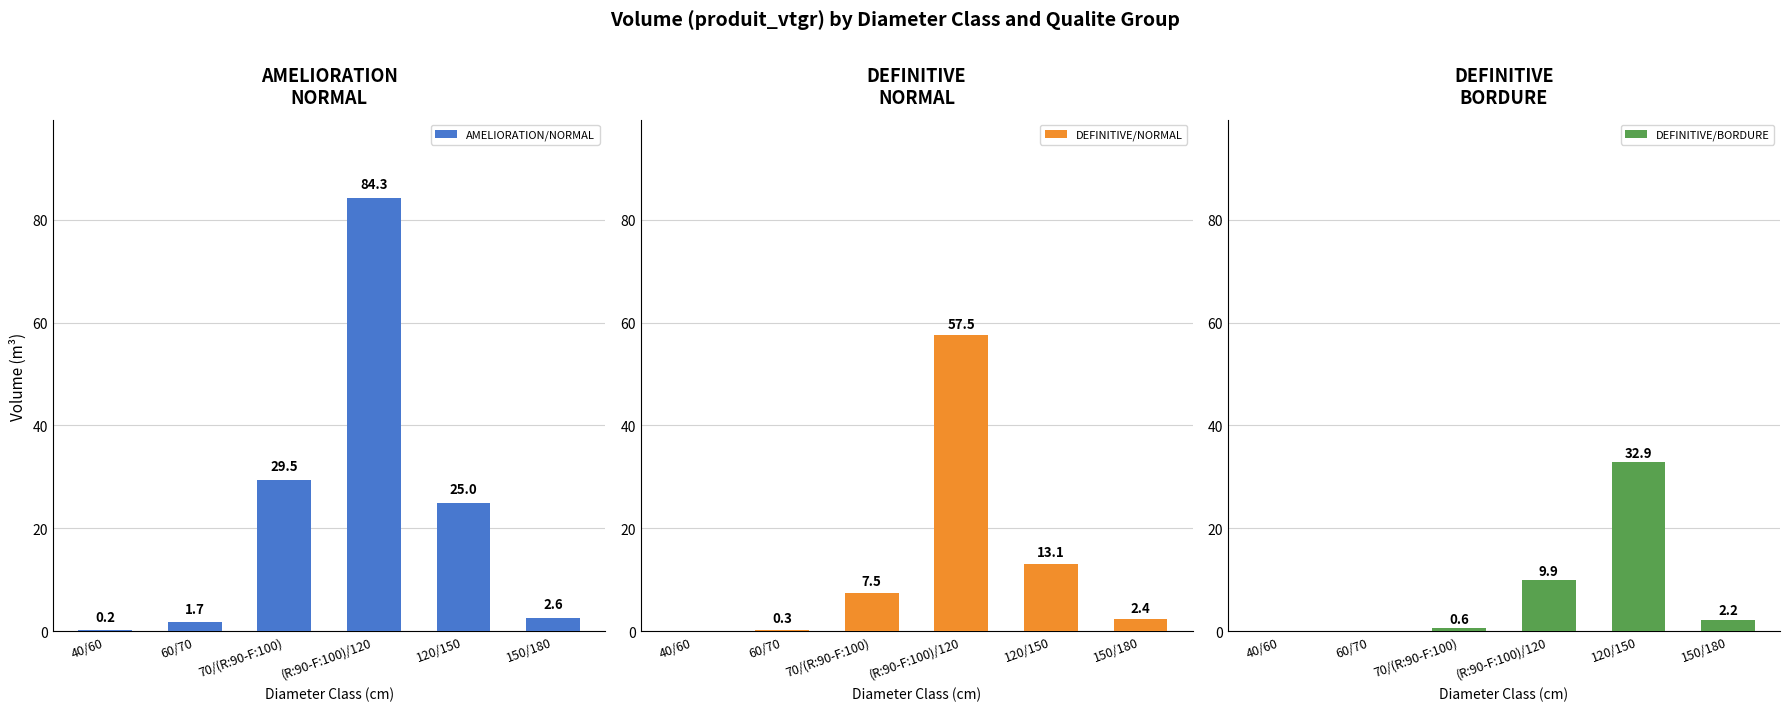

At which category does the chart reach its peak across all series?

(R:90-F:100)/120